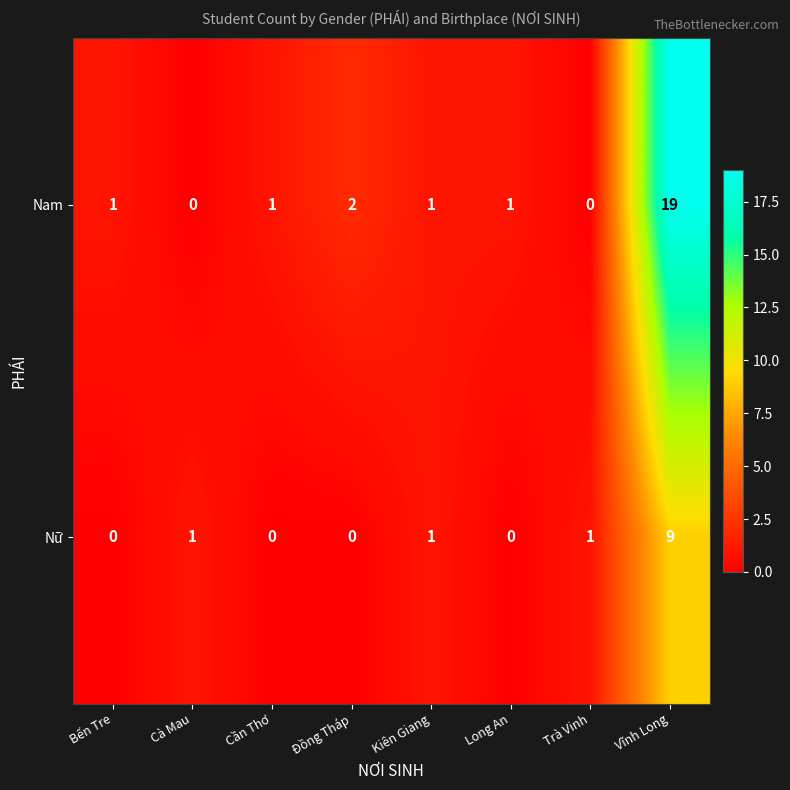

Reading left to right, extract all data points from this chart.

Nam: 1	0	1	2	1	1	0	19
Nữ: 0	1	0	0	1	0	1	9